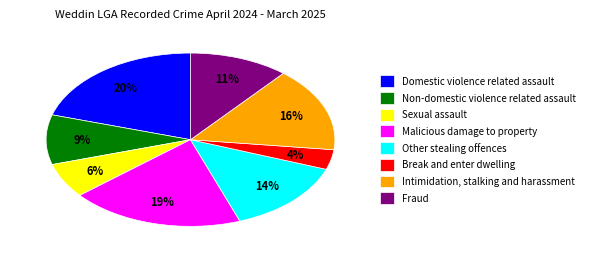

Does Fraud account for over 50% of the chart?

No